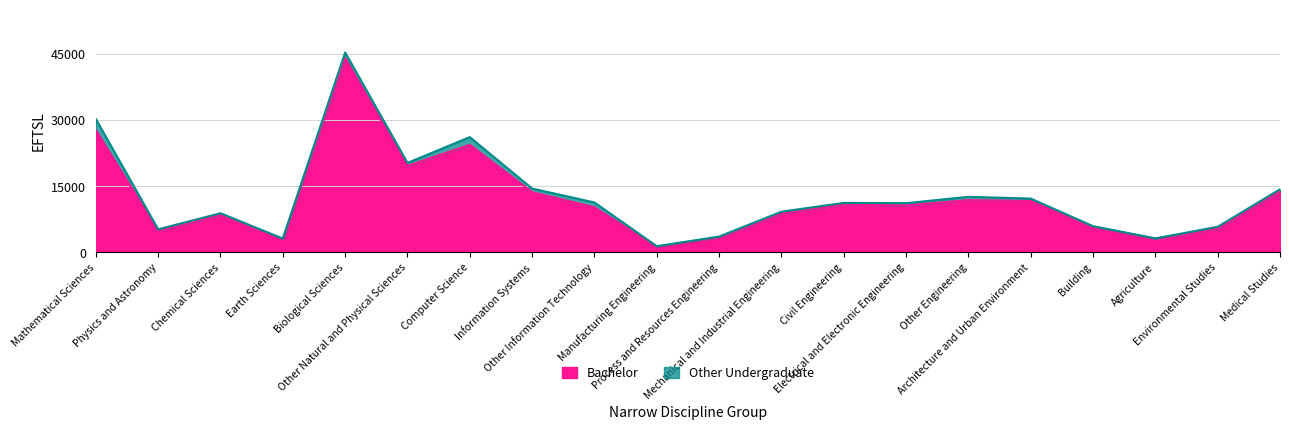

How many values exceed 10682?

9